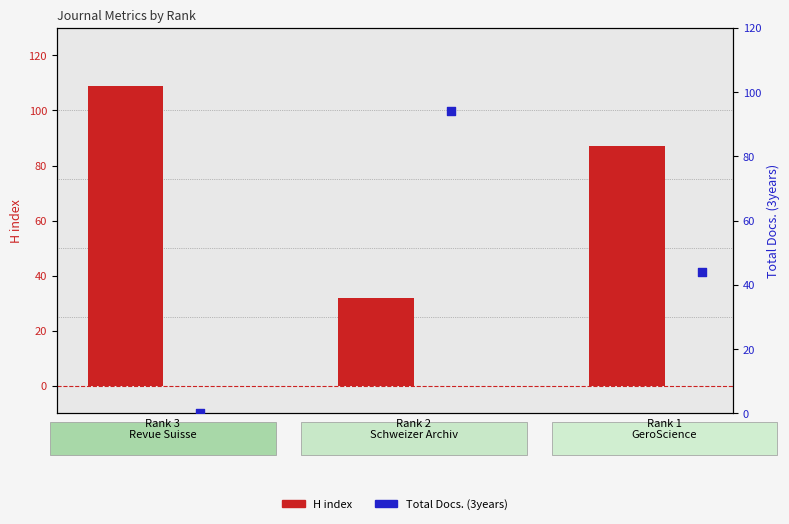

Which series has the largest Y range (max minus min)?

Total Docs. (3years)